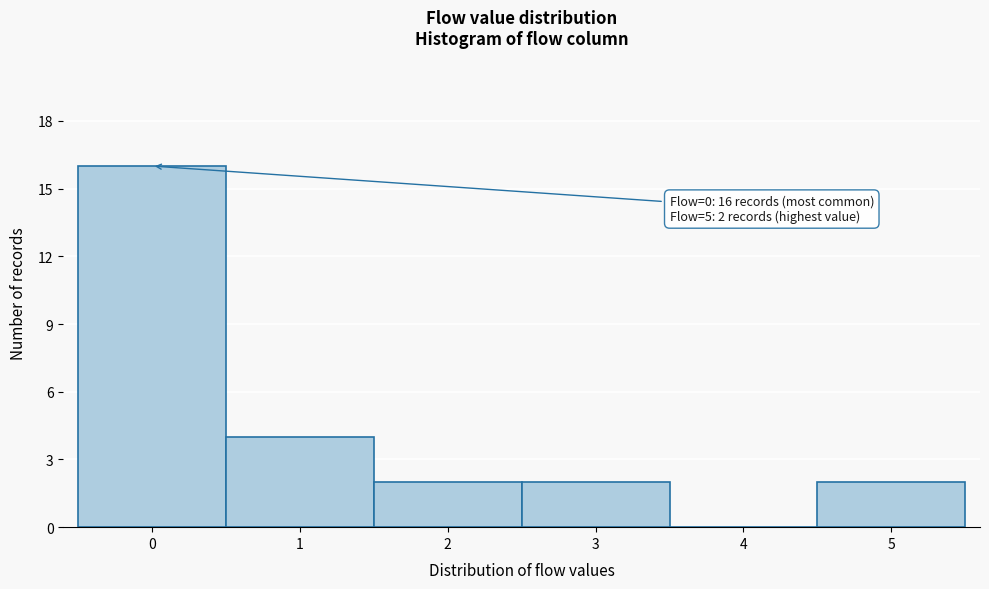

Which range on the x-axis has the tallest bar?

-0.5 to 0.5